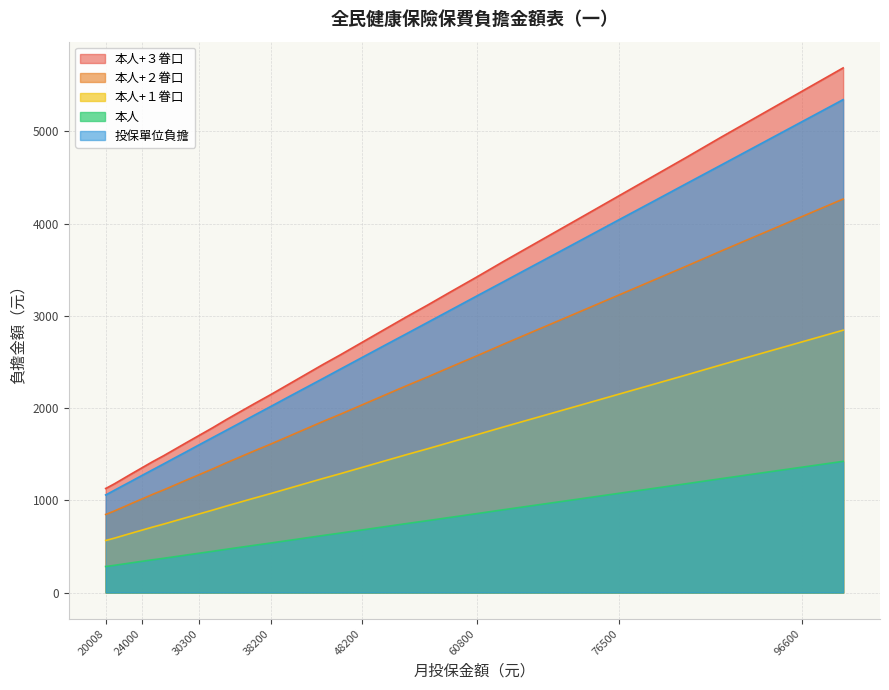

What is the sum of all 本人+１眷口 values?

51528